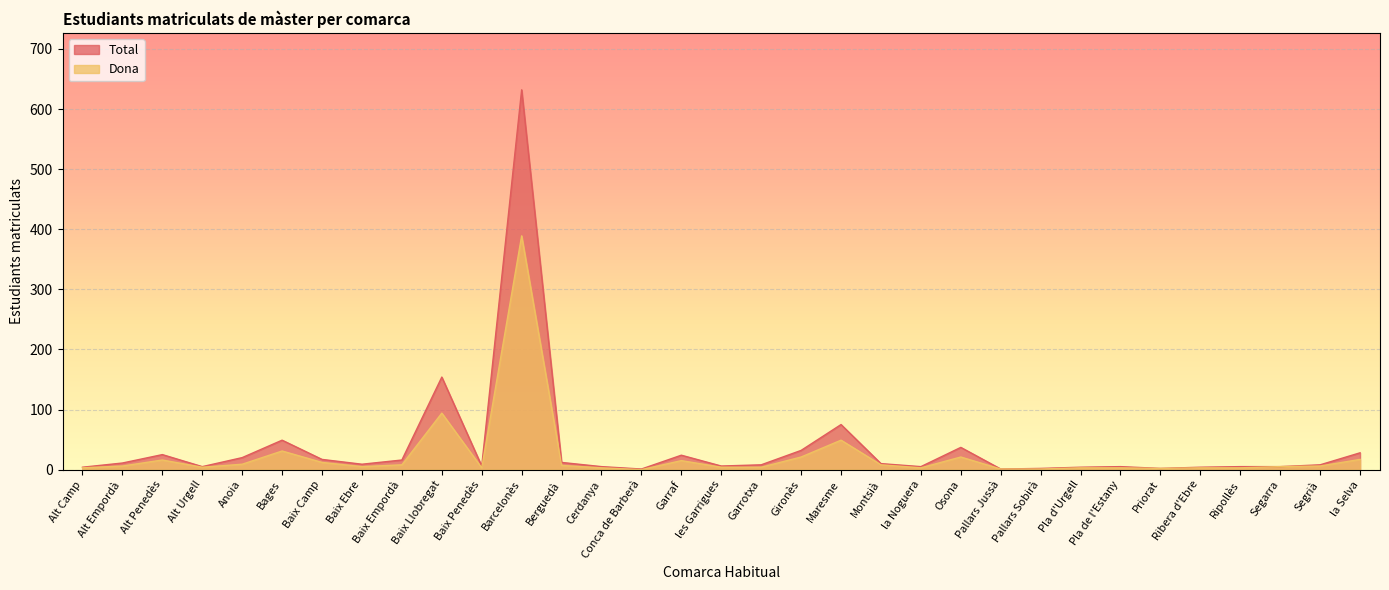

What position from the left is Pla de l'Estany?

27